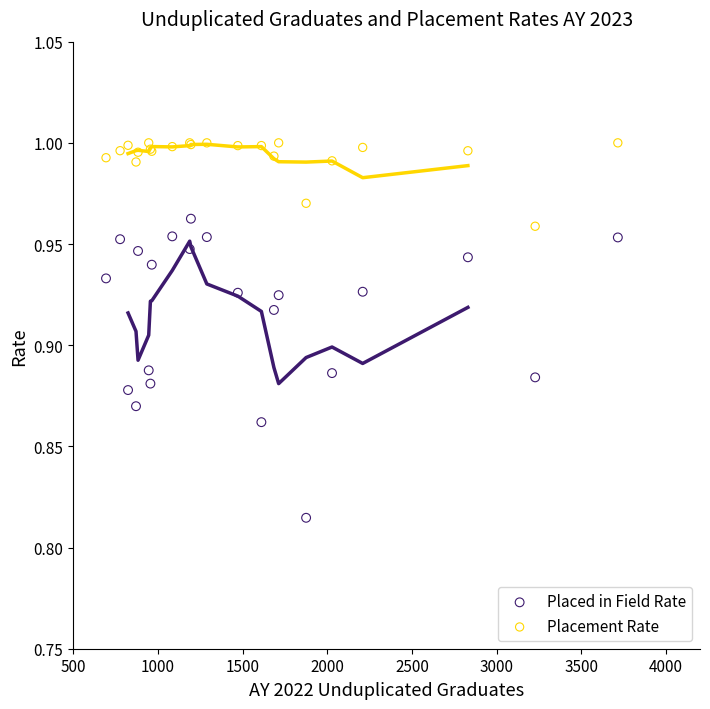

Which series contains the lowest Y value?

Placed in Field Rate